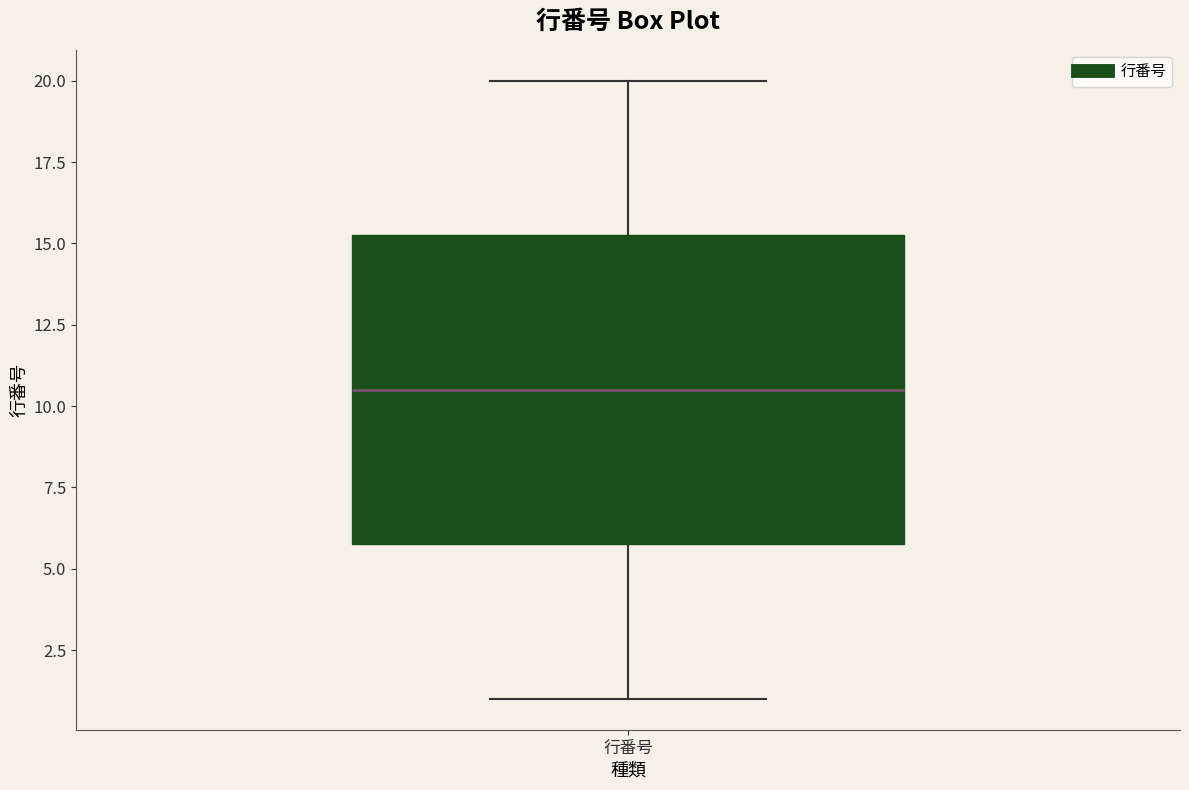

Read this box plot against the y-axis: the position of the median line, the range covered by the box, and the ends of both whiskers. The values are not printed on the chart, so give them approximately, as read against the axis.

median 10.5, box 6.0 to 15.5, whiskers 1.0 to 20.0